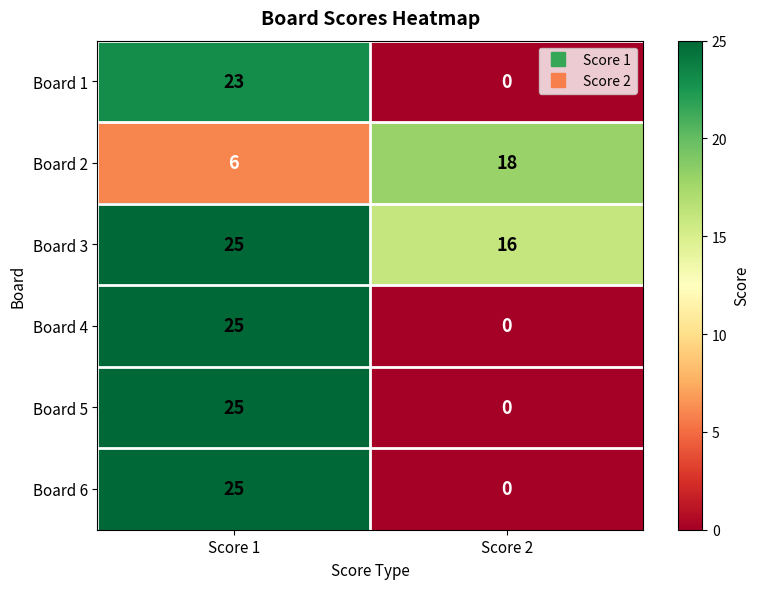

Where is Board 4 nearest to the value 12?

Score 2